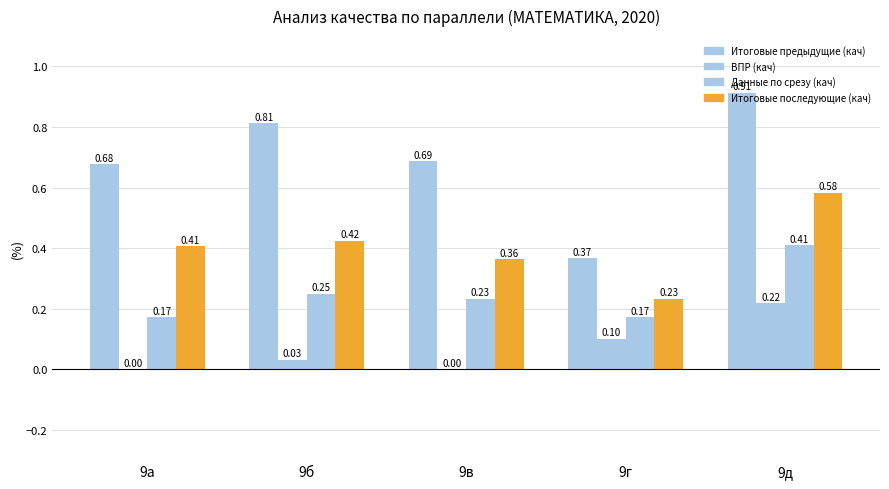

Reading left to right, extract all data points from this chart.

Итоговые предыдущие (кач): 0.7	0.8	0.7	0.4	0.9
ВПР (кач): 0.0	0.0	0.0	0.1	0.2
Данные по срезу (кач): 0.2	0.2	0.2	0.2	0.4
Итоговые последующие (кач): 0.4	0.4	0.4	0.2	0.6